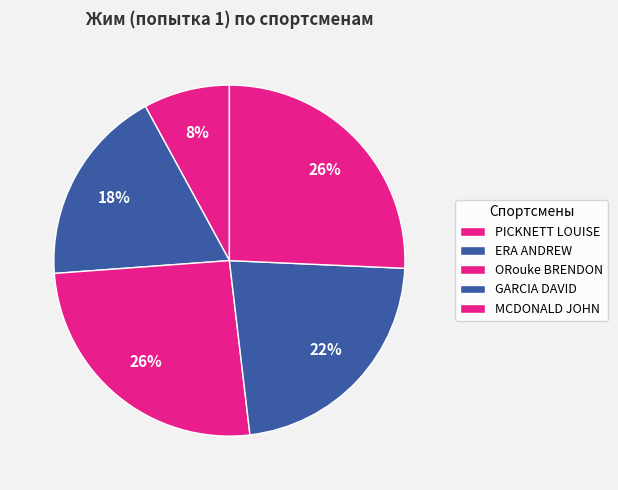

Combined, what portion of the pie is MCDONALD JOHN and ERA ANDREW?

43.9%